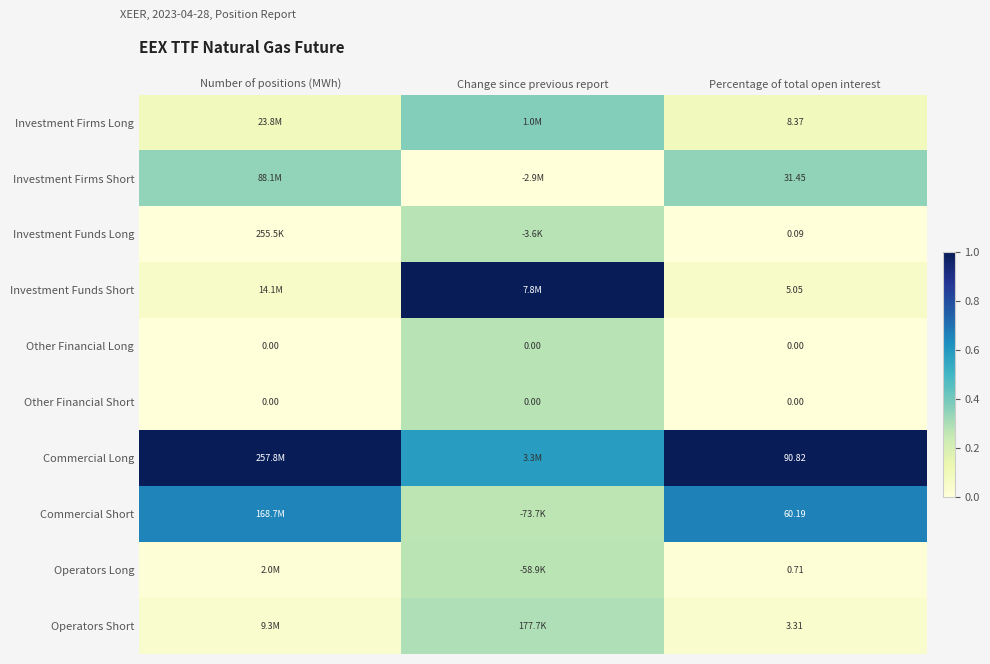

Count the Investment Firms Long values in the range 0 to 1.

3